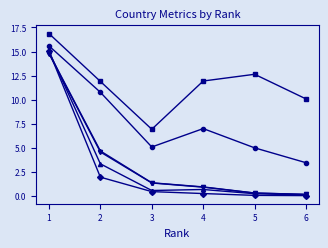

What is the difference between the highest and lowest values at 1?

2.1